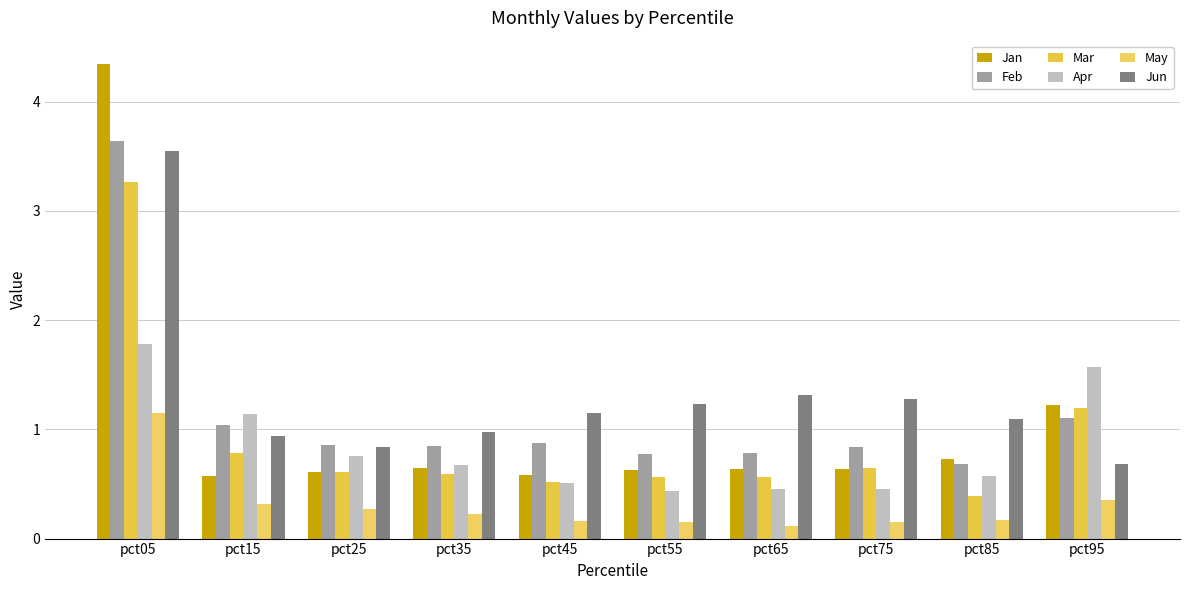

How many bars are there in total?

60